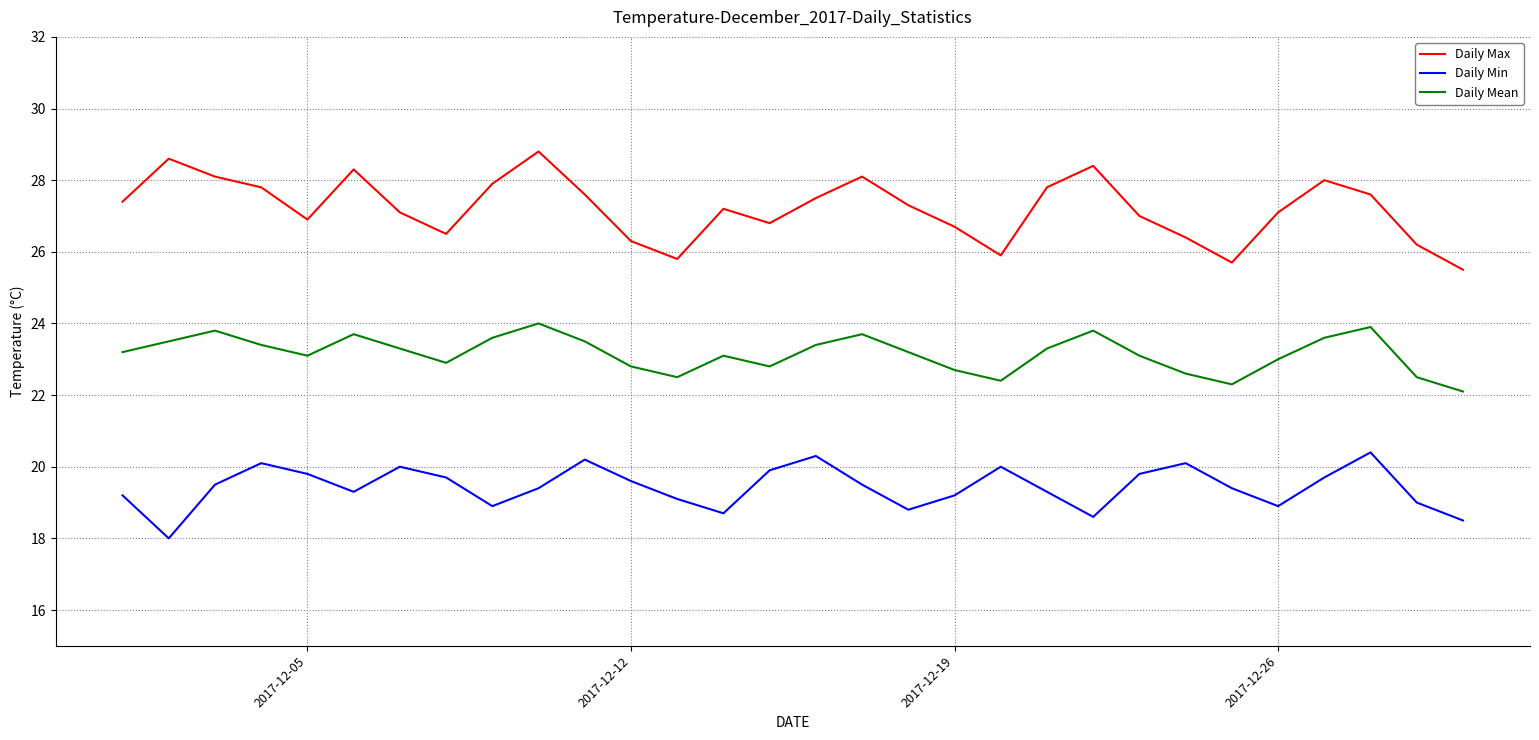

Which series has the largest total across all categories?

Daily Max